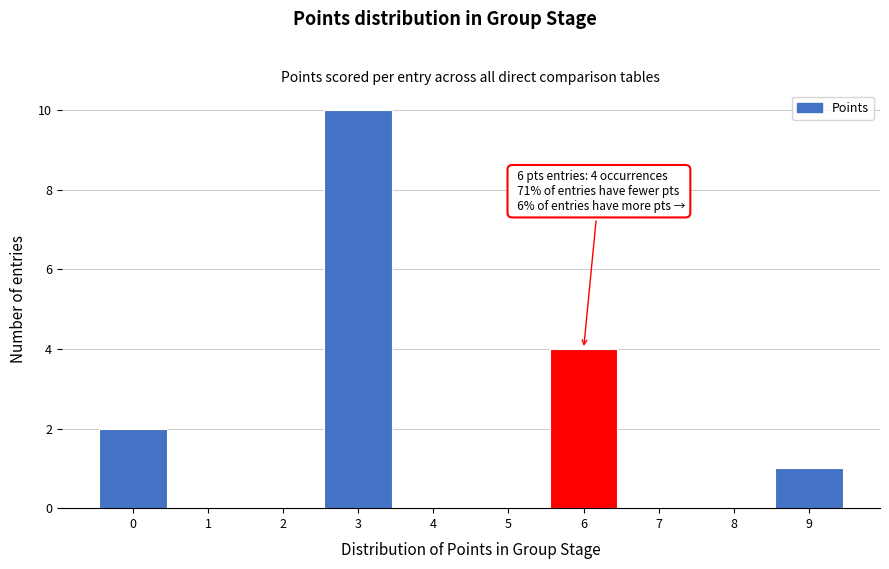

Reading right to left, extract all data points from this chart.

9=1	8=0	7=0	6=4	5=0	4=0	3=10	2=0	1=0	0=2